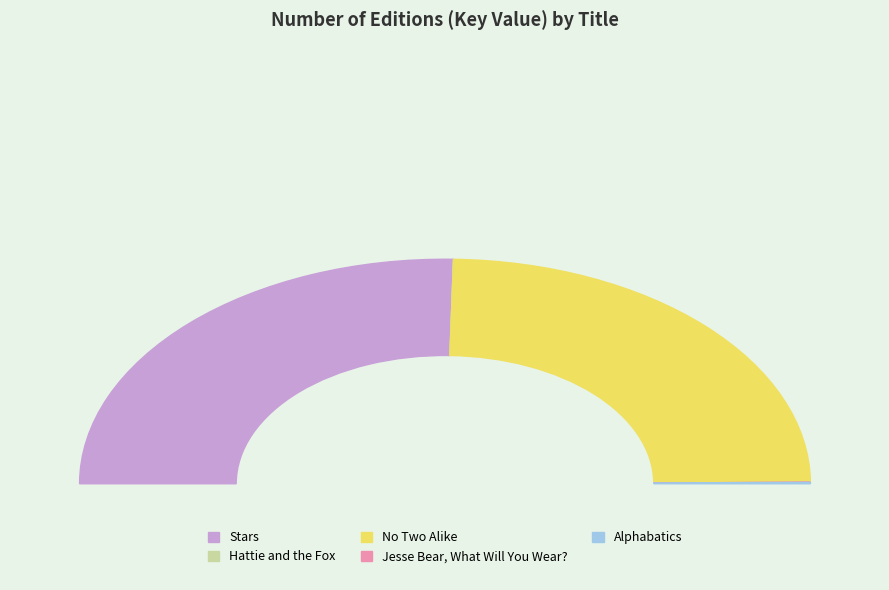

Rank the categories by value from lowest to highest.

Jesse Bear, What Will You Wear?, Hattie and the Fox, Alphabatics, No Two Alike, Stars